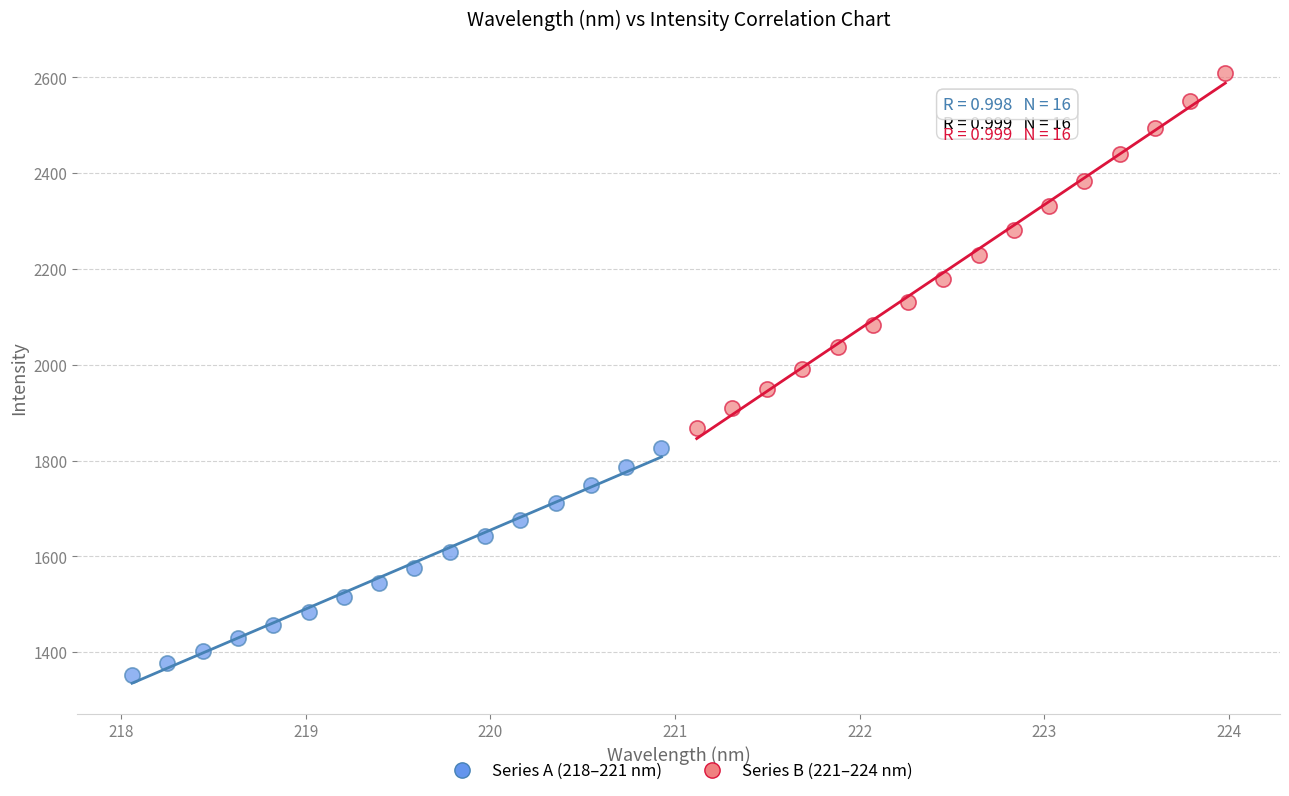

Which series reaches the minimum Y coordinate?

Series A (218–221 nm)